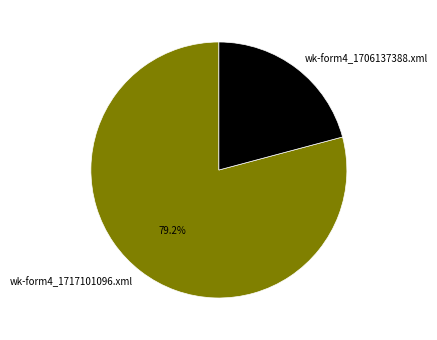

To the nearest percent, what is the combined percentage of wk-form4_1717101096.xml and wk-form4_1706137388.xml?

100%